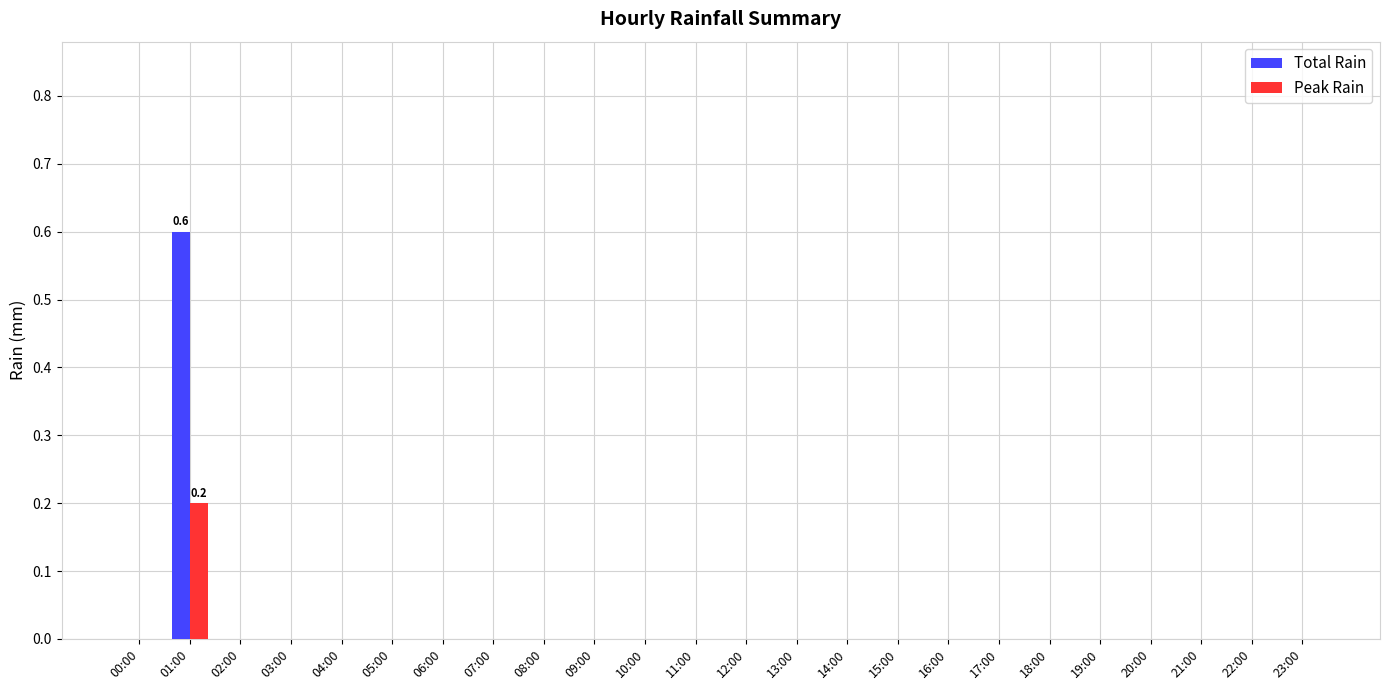

Is it true that Peak Rain equals 0.0 at 08:00?

True